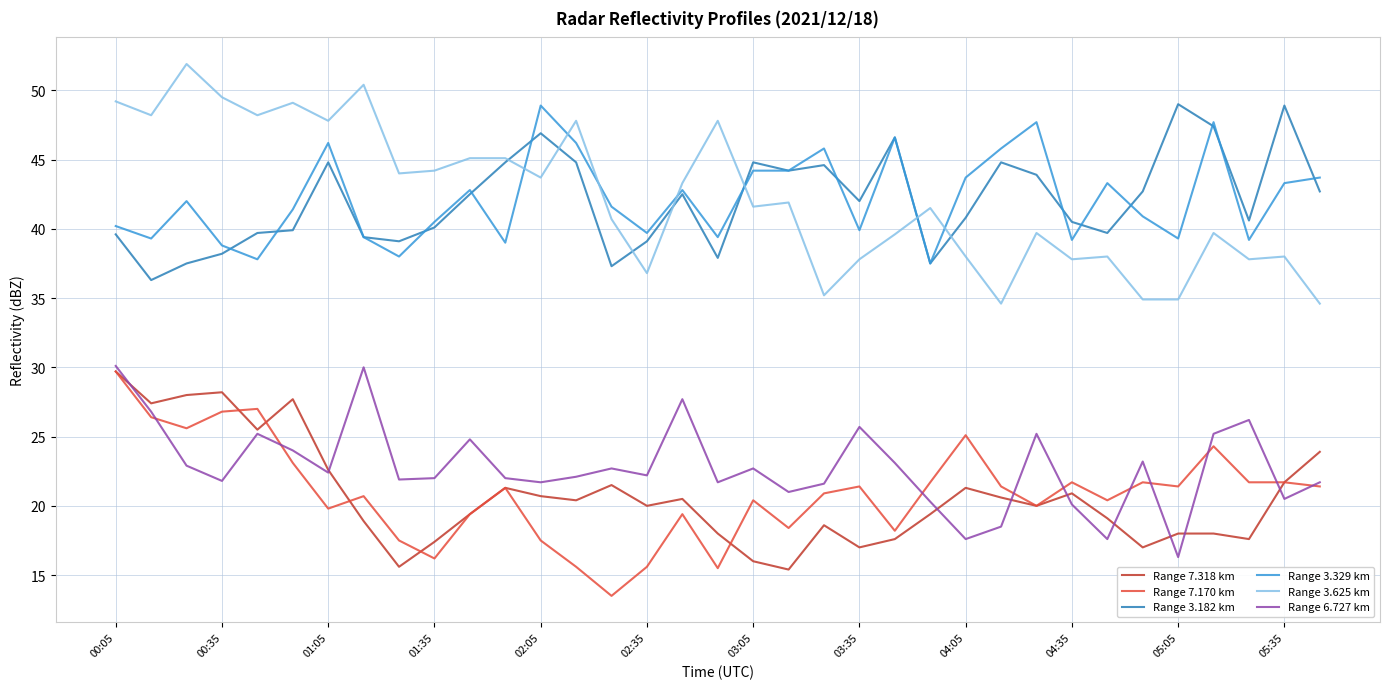

True or false: Range 6.727 km and Range 3.182 km intersect in this chart.

False